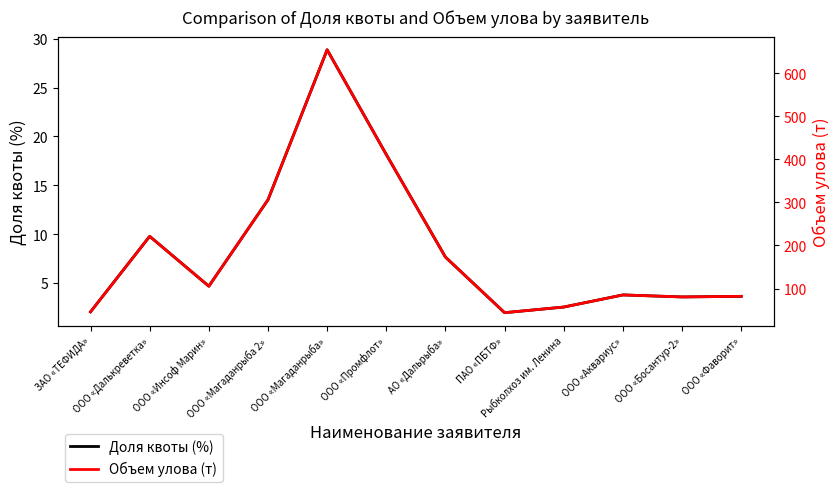

Which series has the largest total across all categories?

Объем улова (т)